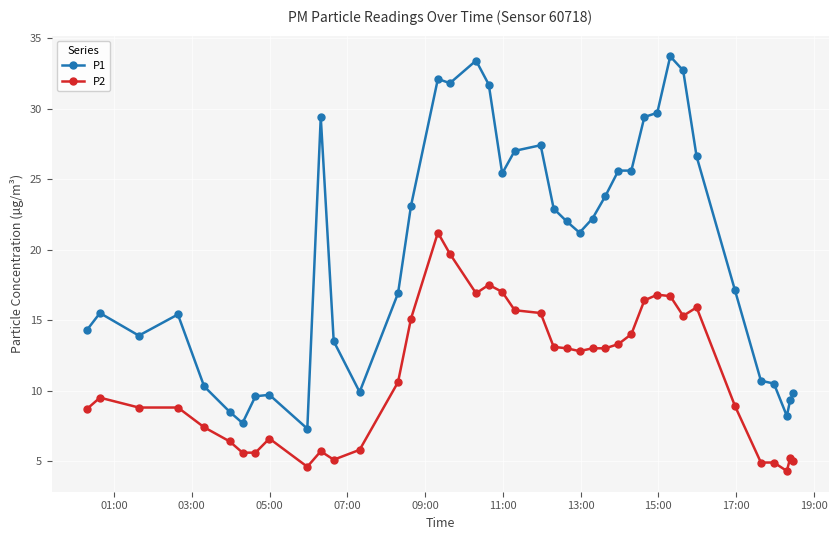

Which series has the widest spread of values?

P1